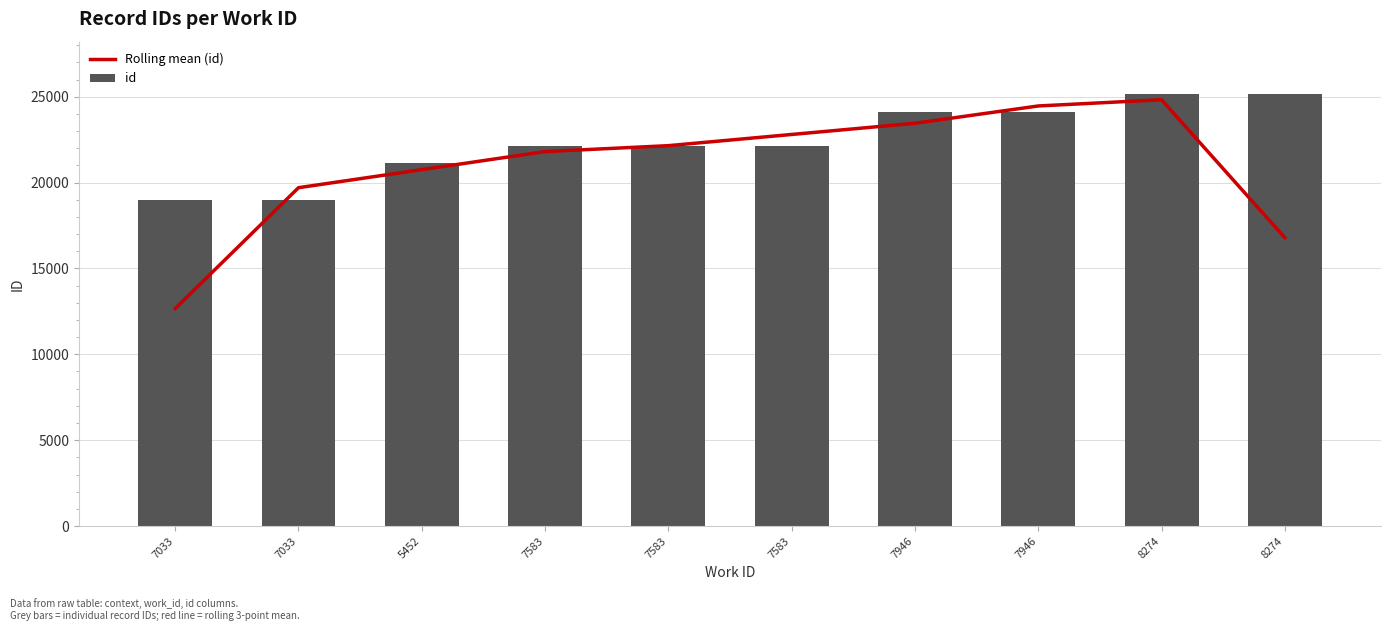

What is the label of the 10th bar from the left?

8274